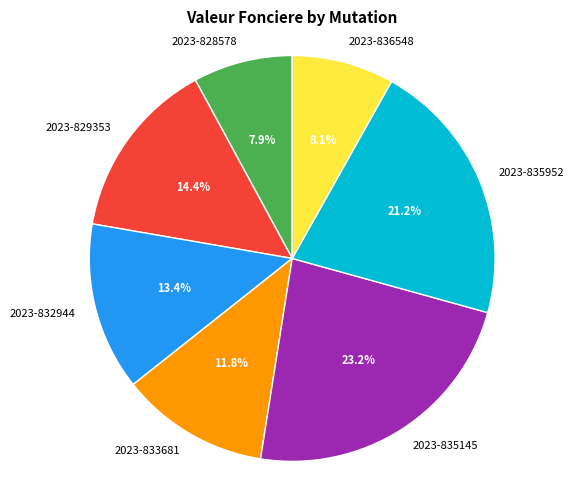

To the nearest percent, what is the combined percentage of 2023-835952 and 2023-832944?

35%